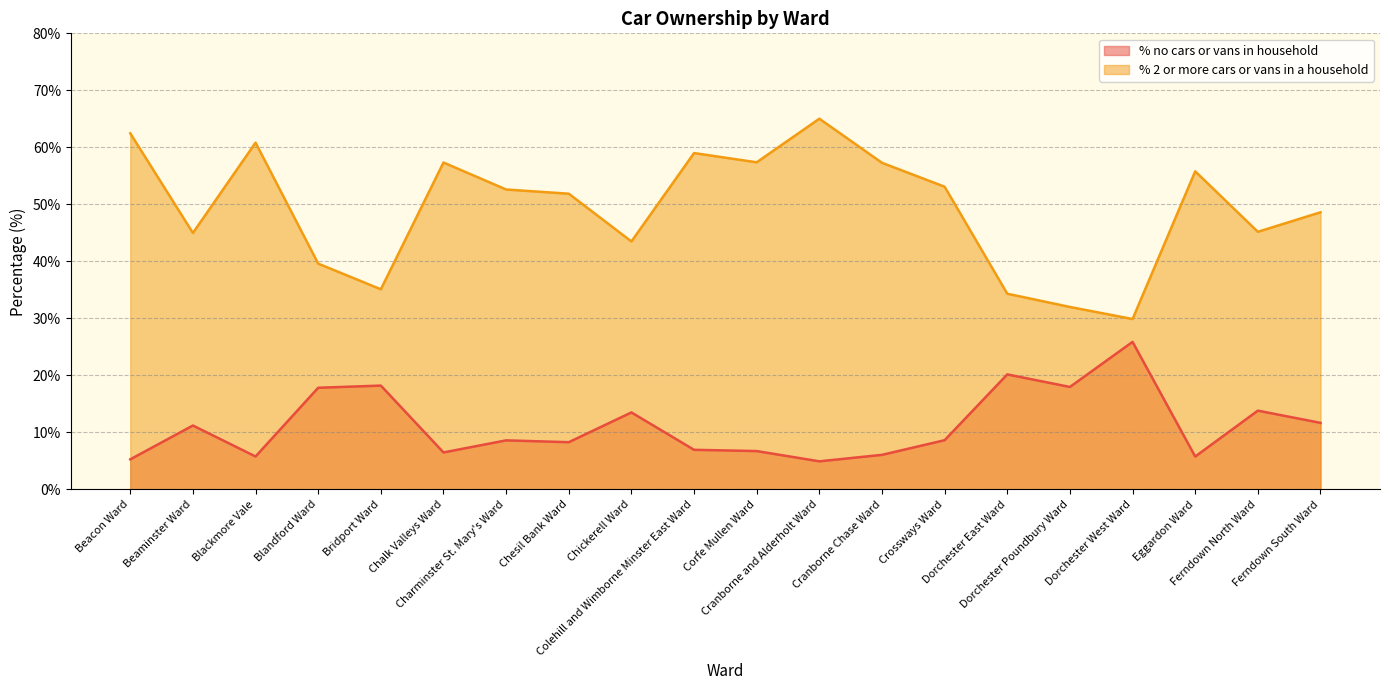

True or false: % no cars or vans in household has a value of 9.2 at Corfe Mullen Ward.

False